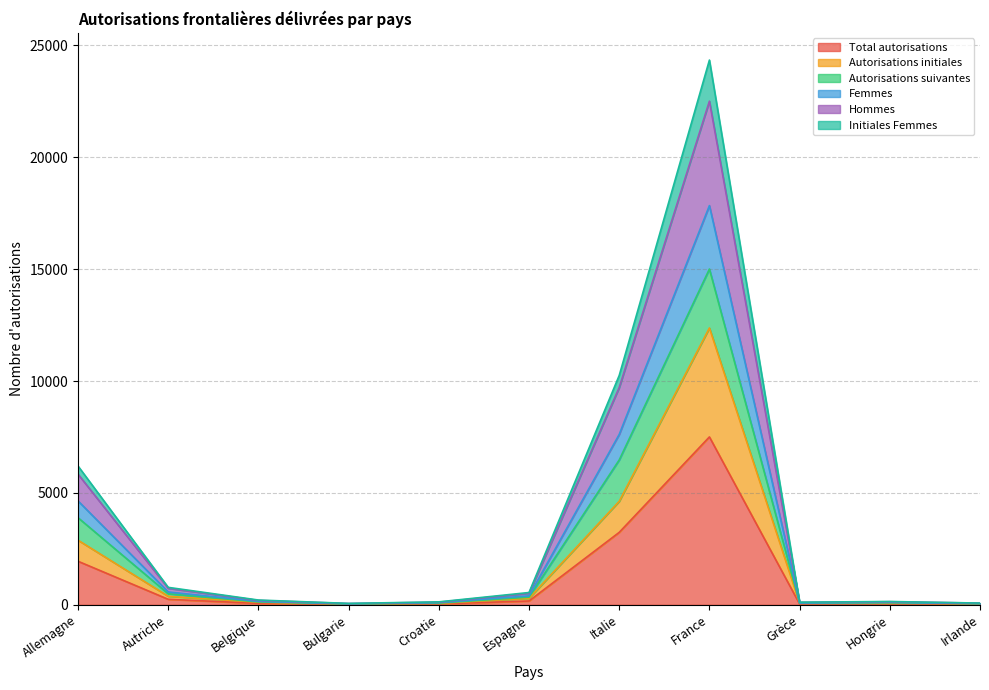

What is the highest value of the Total autorisations series?

7503